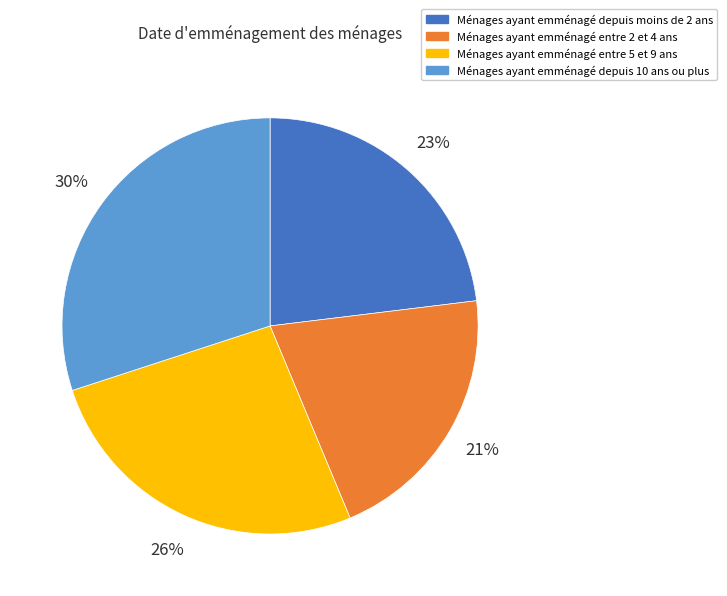

How many segments does this pie chart have?

4